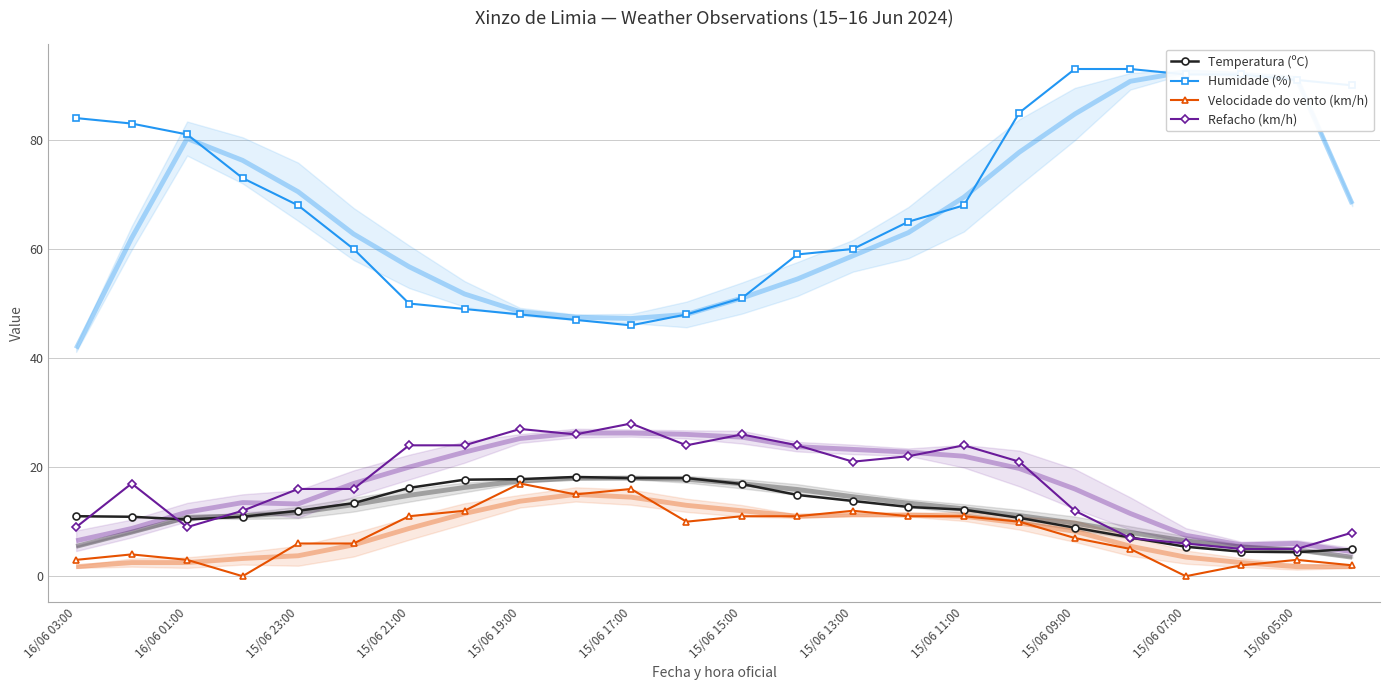

What is the minimum value for Temperatura (ºC)?

4.4